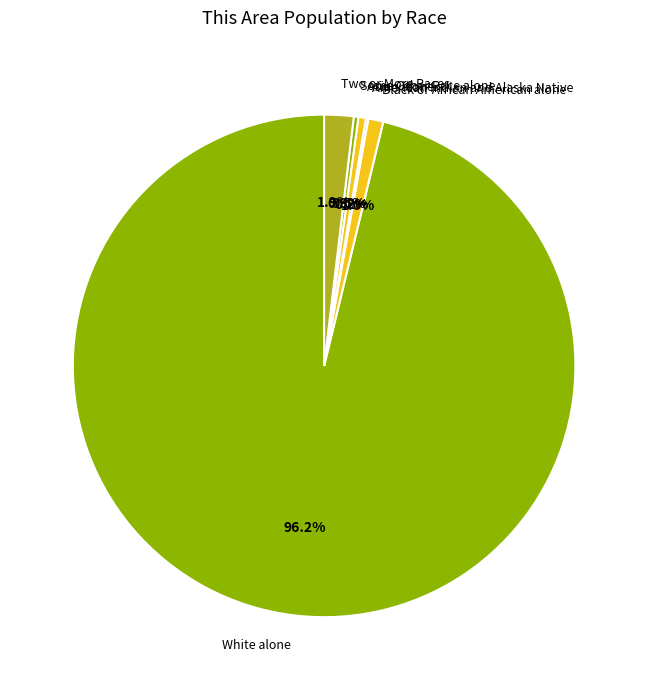

What is the largest slice in the pie chart?

White alone